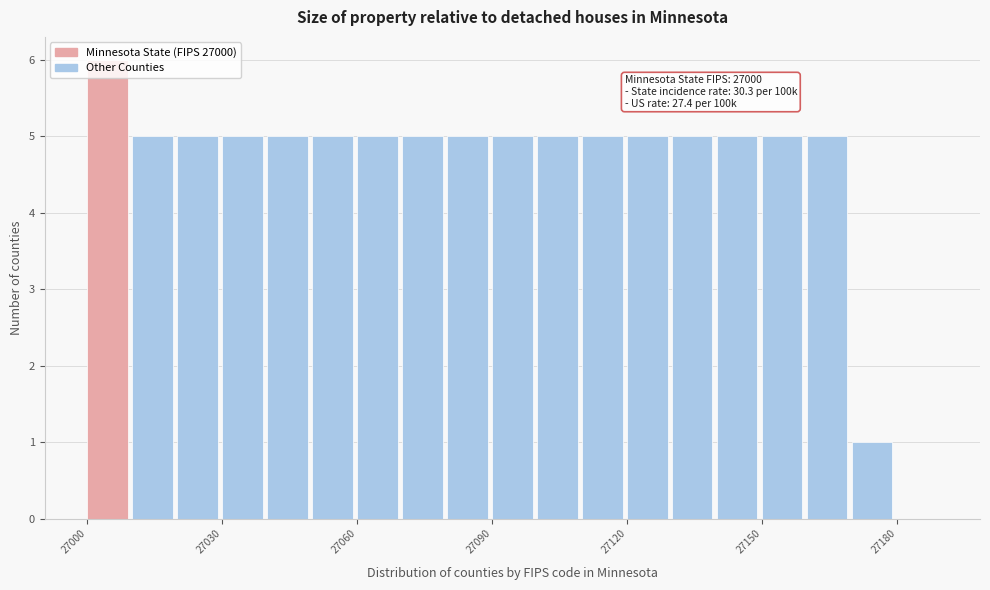

Read against the x-axis, roughly where is the centre of the tallest bar?

27005